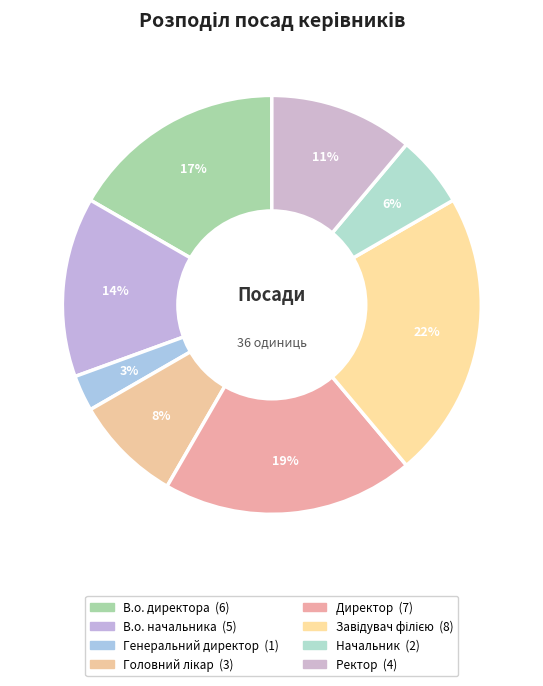

What is the change in value from Директор to Завідувач філією?

+1